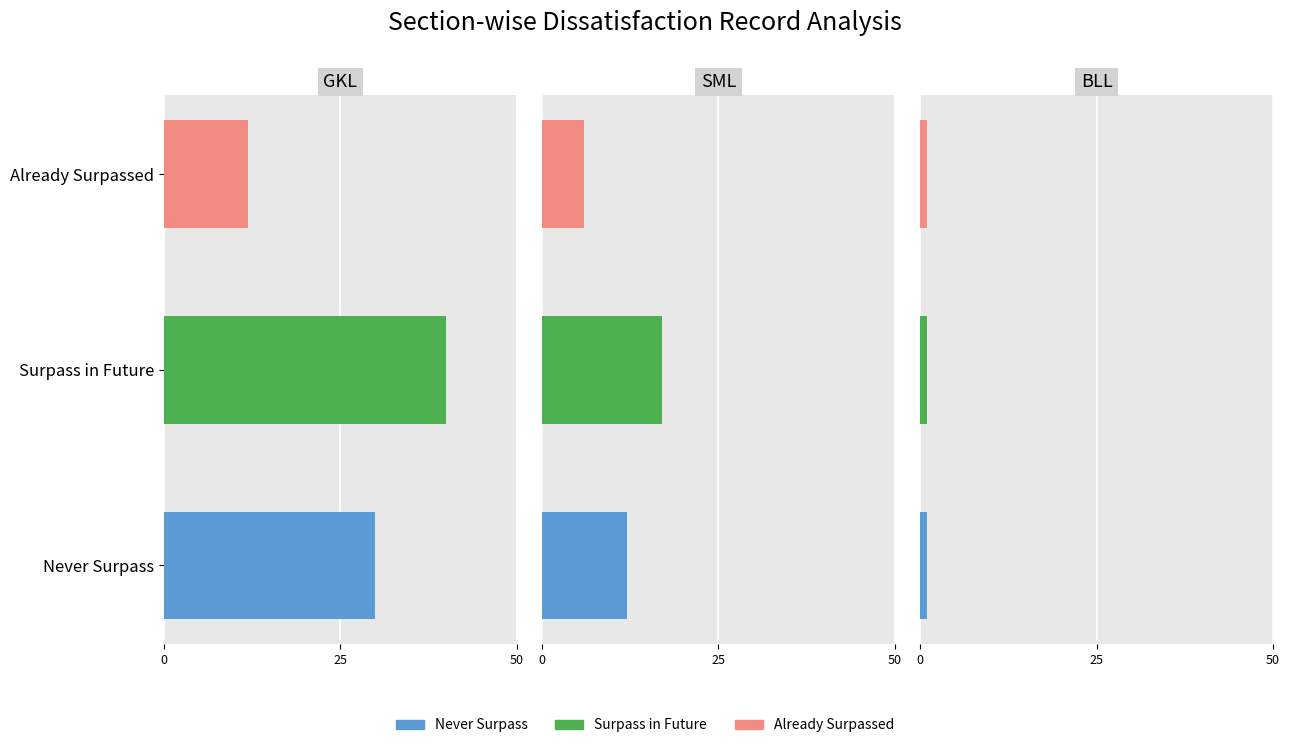

At which label is the value closest to 42?

1